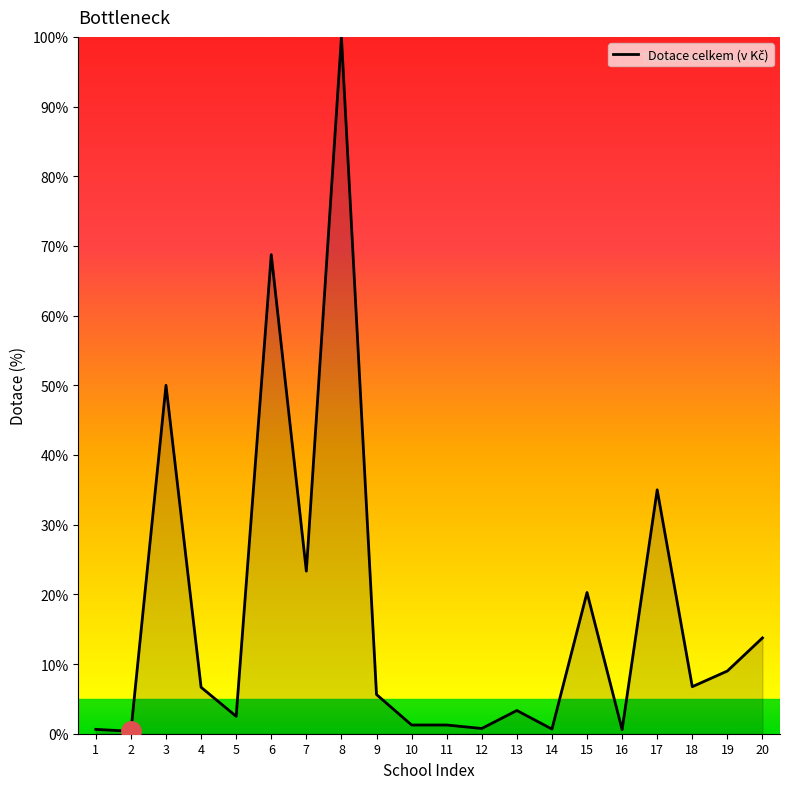

Approximately how many times larger is the value at 6 compared to 5?

27.5